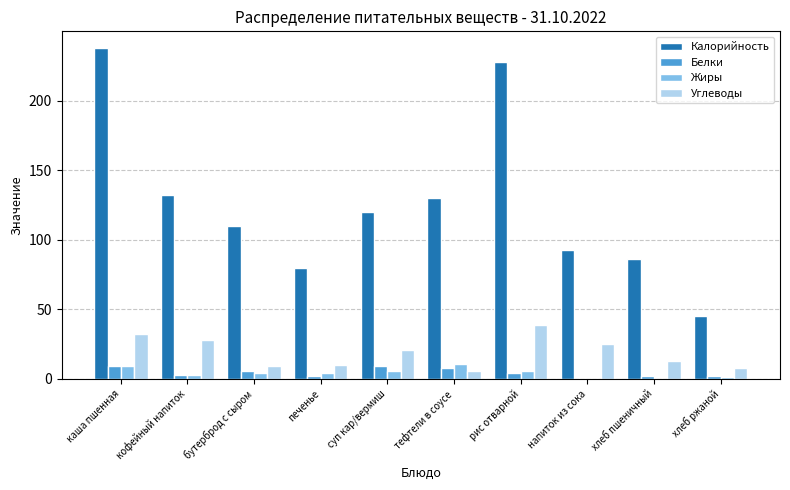

Which series has the largest total across all categories?

Калорийность